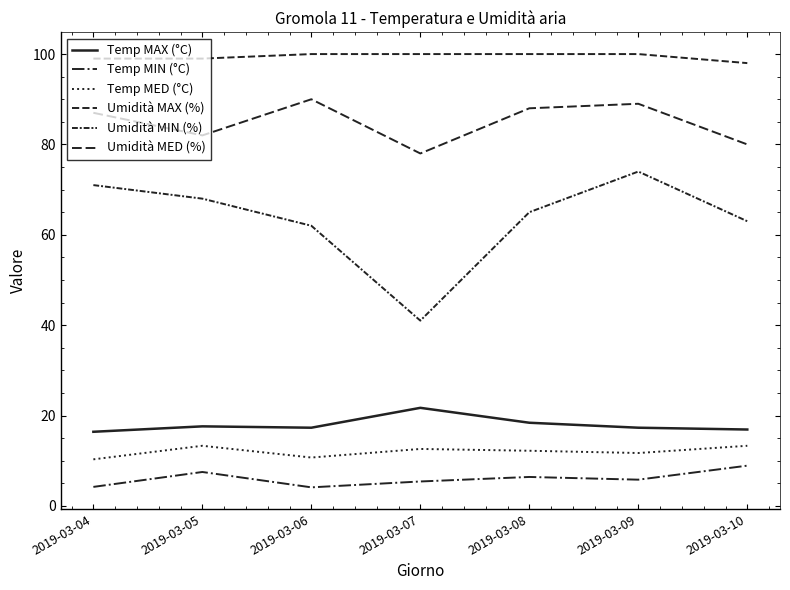

Where is the first local maximum for Temp MIN (°C)?

2019-03-05